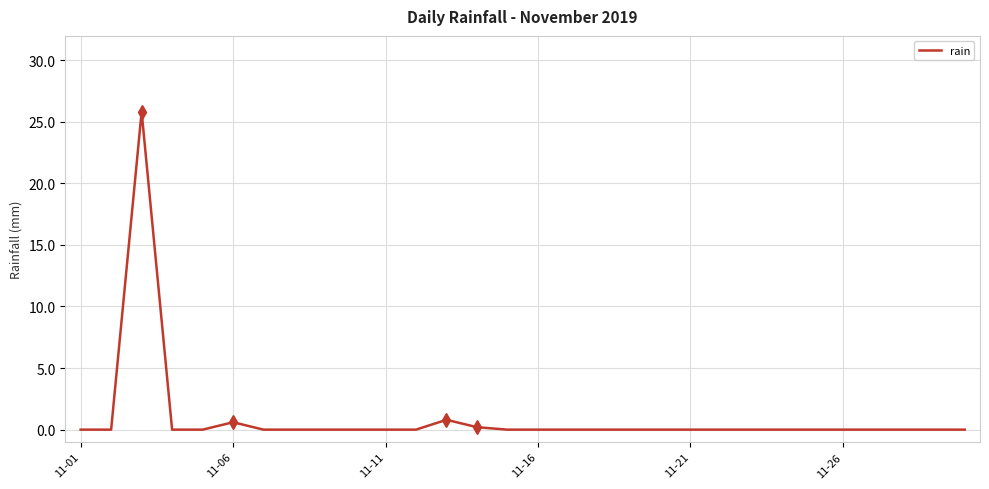

How many points are higher than both their immediate neighbors (excluding endpoints)?

3